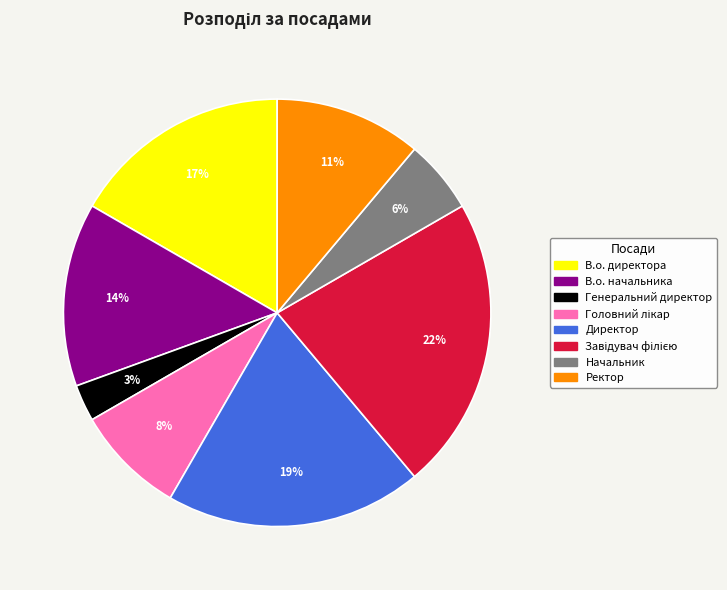

What is the smallest slice in the pie chart?

Генеральний директор